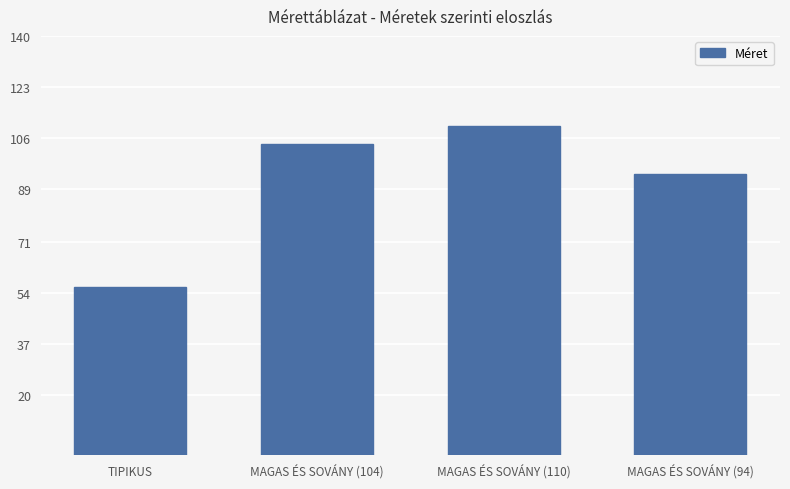

Is it true that the value at MAGAS ÉS SOVÁNY (110) is 50?

False